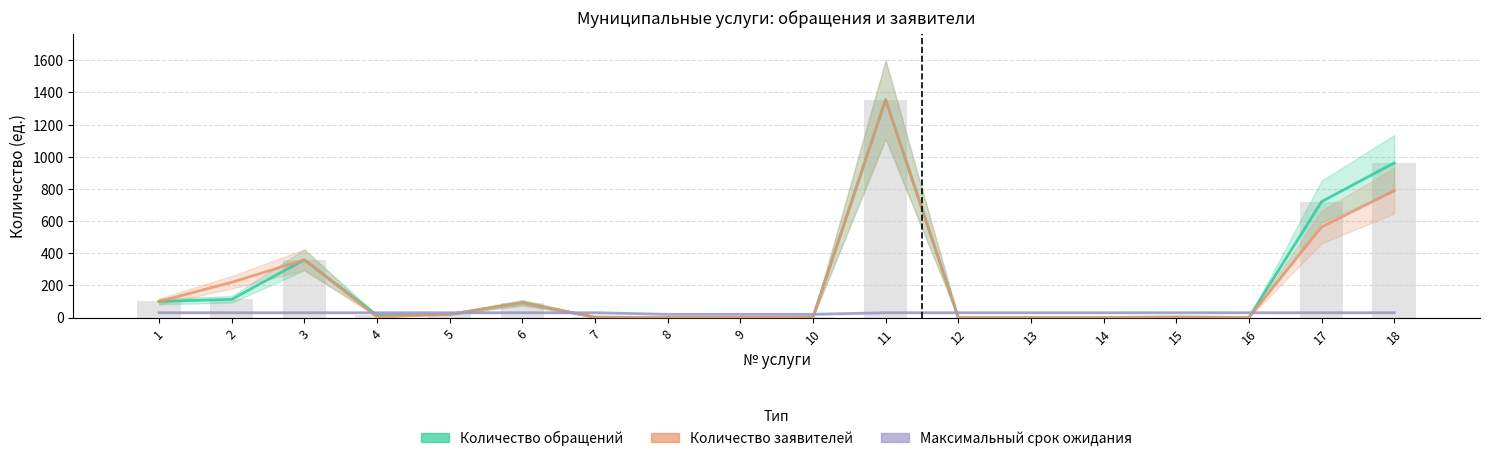

How many positive values does the Количество заявителей series have?

13